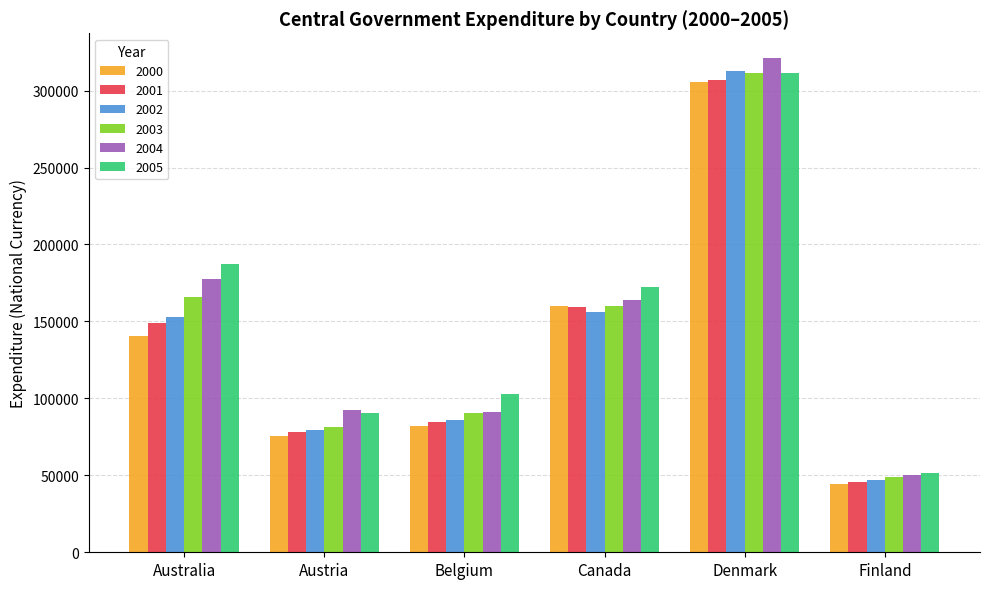

What is the difference between the 2005 values at Austria and Canada?

81888.2